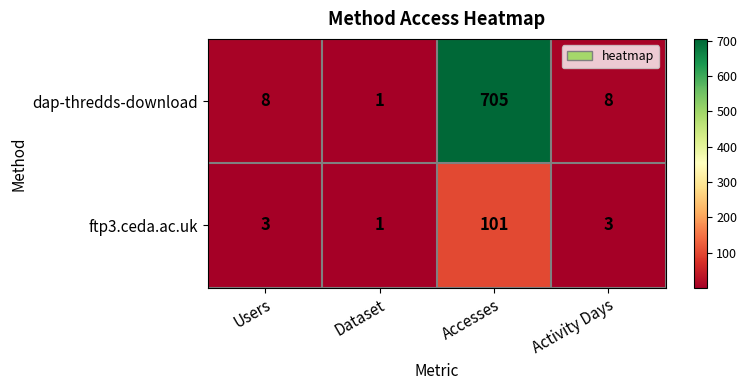

Reading left to right, transcribe all the data shown in this chart.

dap-thredds-download: Users=8	Dataset=1	Accesses=705	Activity Days=8
ftp3.ceda.ac.uk: Users=3	Dataset=1	Accesses=101	Activity Days=3